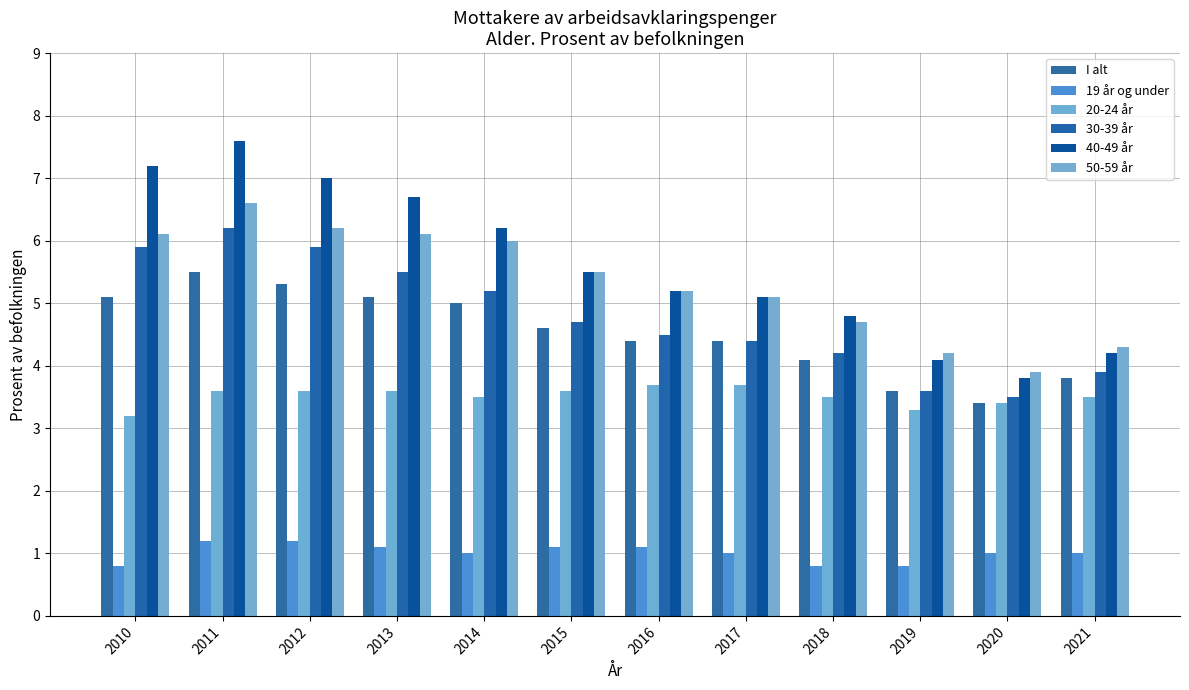

Which series has the largest range (max minus min)?

40-49 år